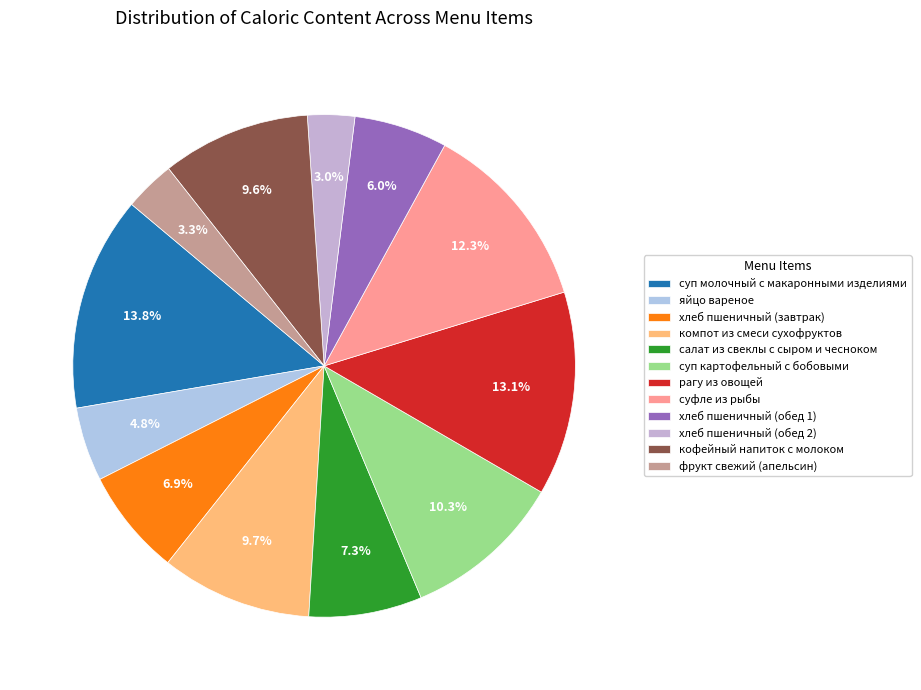

Count the number of slices in the pie.

12